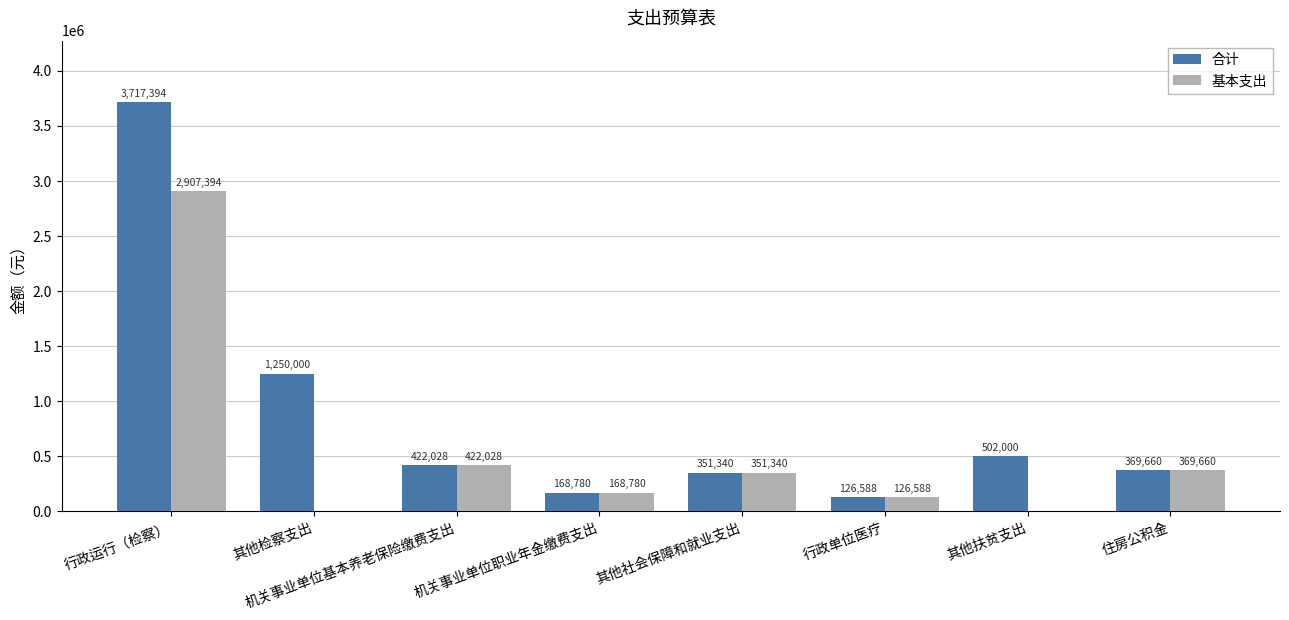

At which label does 基本支出 reach its peak?

行政运行（检察）